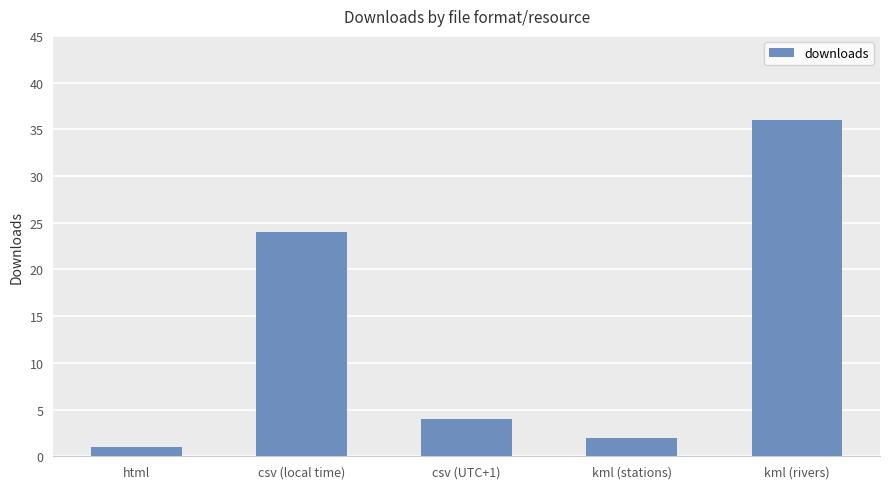

List the labels in order of value, largest first.

kml (rivers), csv (local time), csv (UTC+1), kml (stations), html